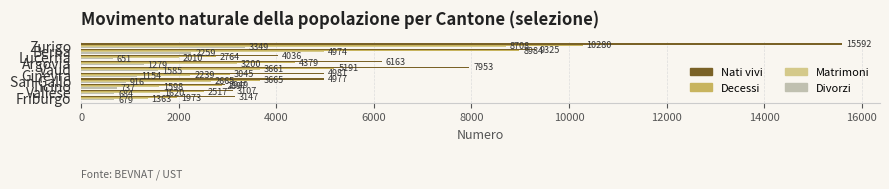

Which series has the widest spread of values?

Nati vivi